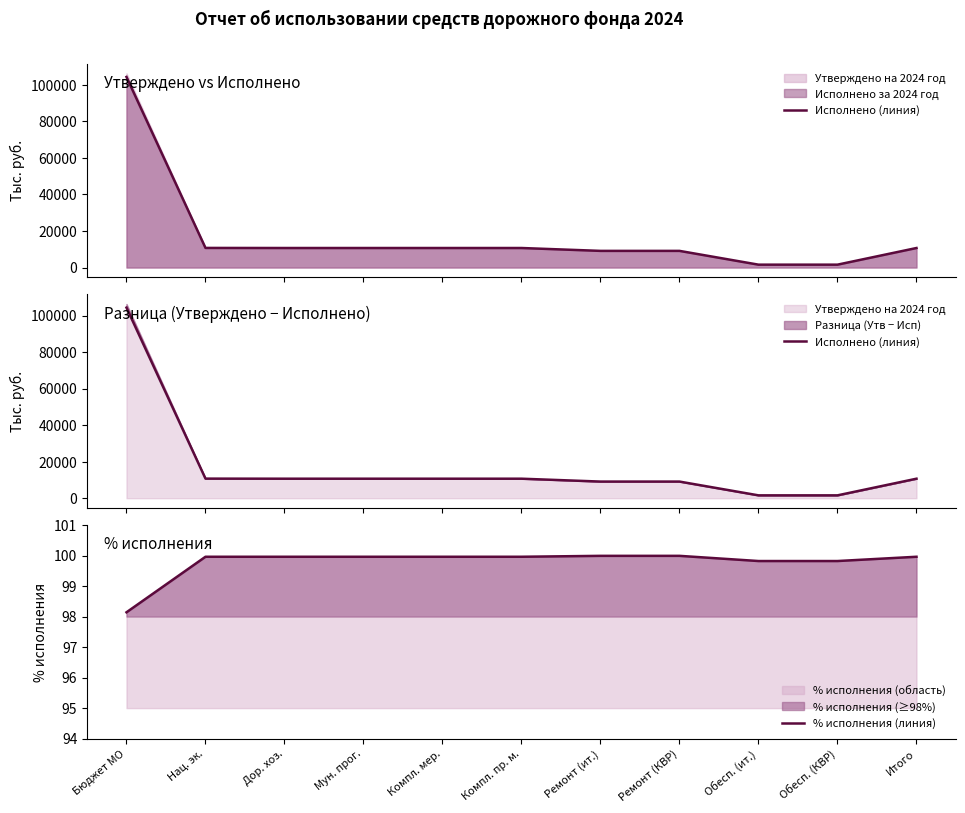

What is the spread (max minus min) of values at Итого?

10587.7